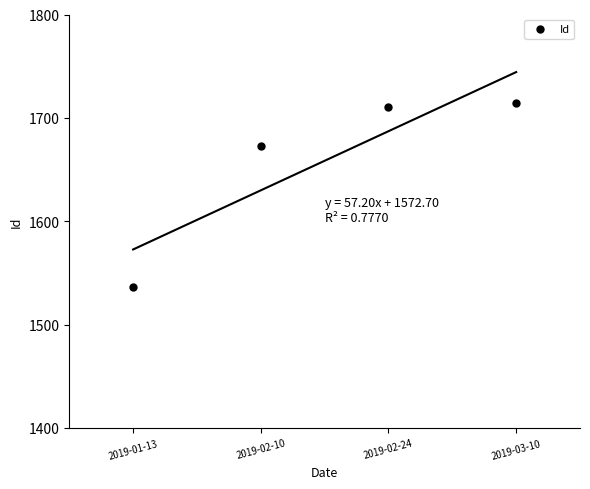

What is the difference between the second highest and minimum values?

175